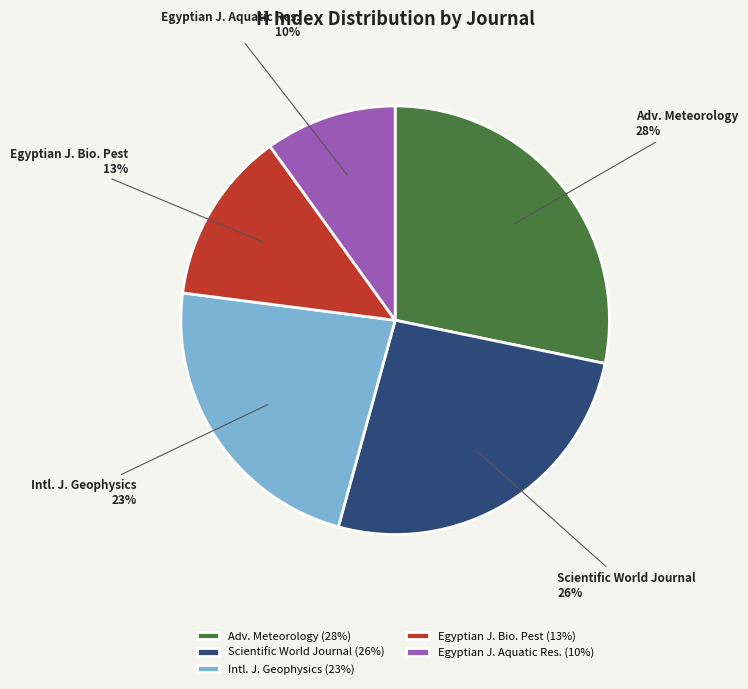

Combined, do Egyptian J. Aquatic Res. and Adv. Meteorology account for over 50%?

No